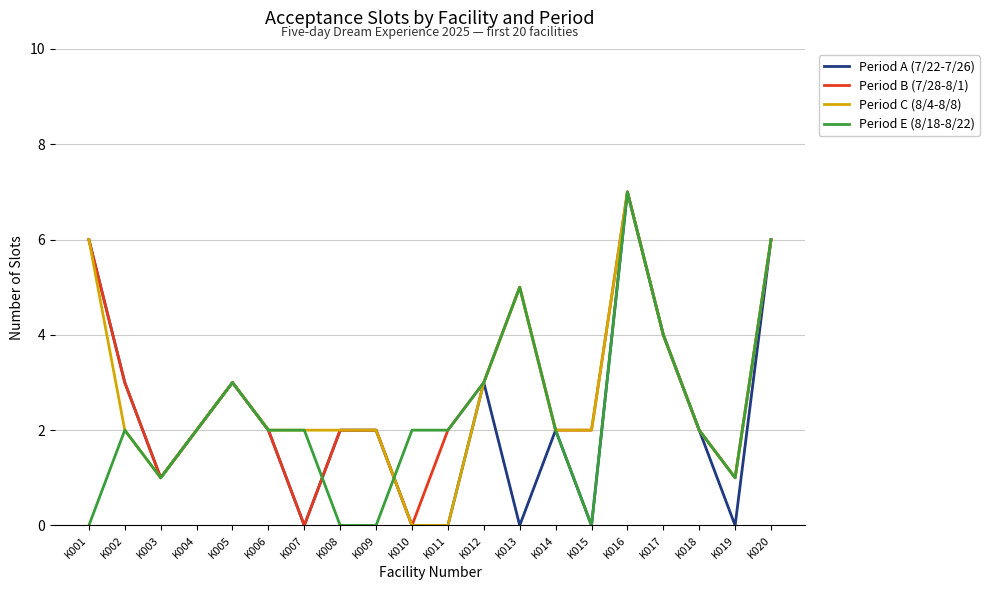

Is the value of Period E (8/18-8/22) at K017 greater than the value of Period B (7/28-8/1) at K011?

Yes